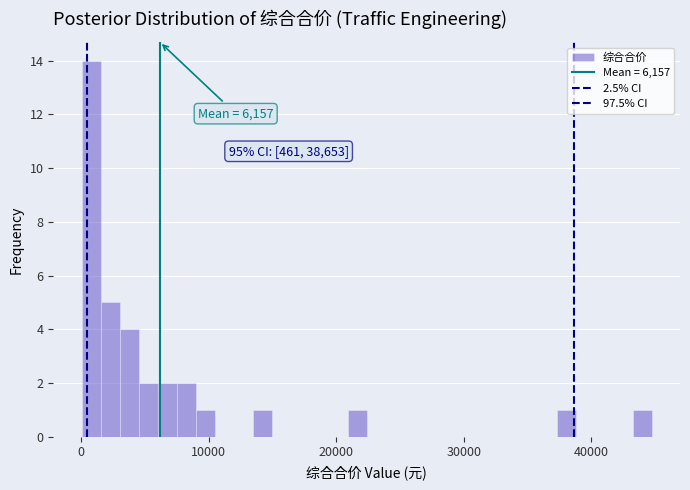

Around what value on the x-axis is the tallest bar? Give the approximate position of its centre, as read against the axis.

1000